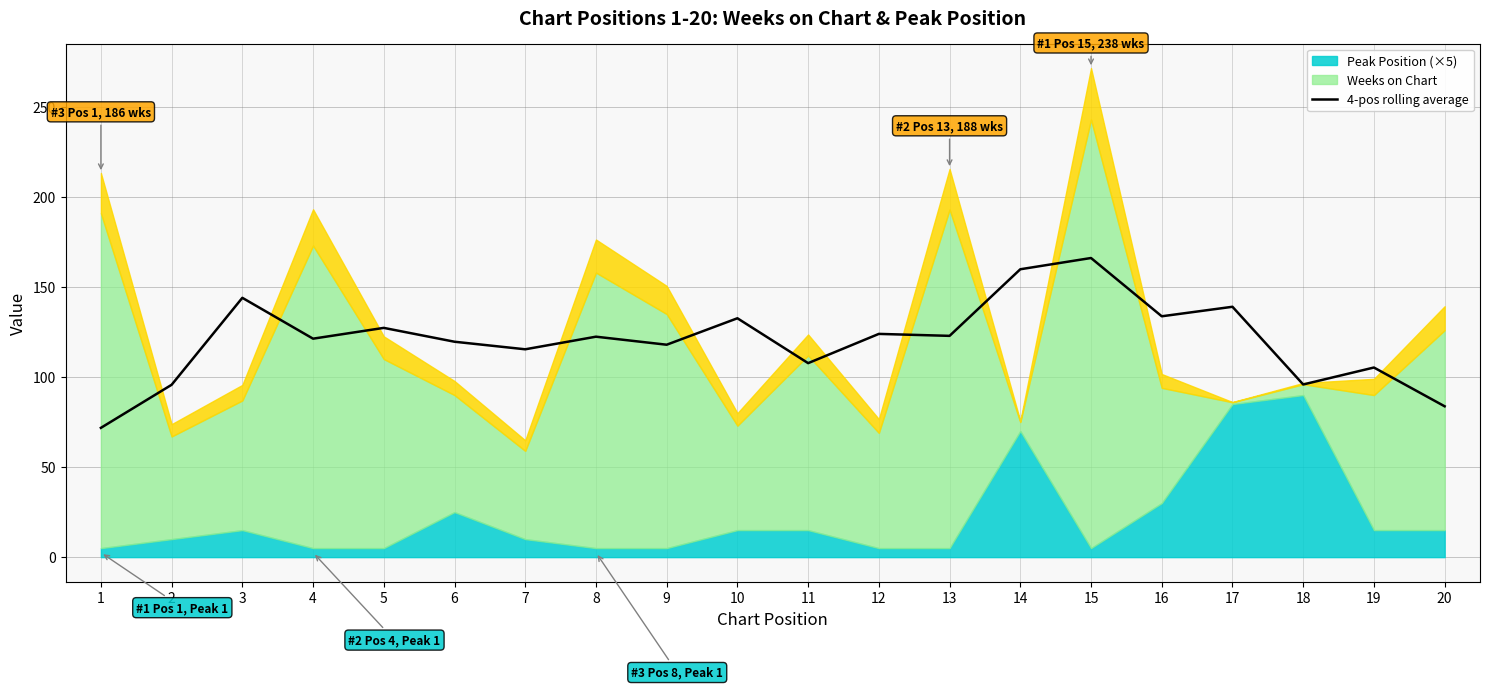

How many lines are shown in the chart?

1